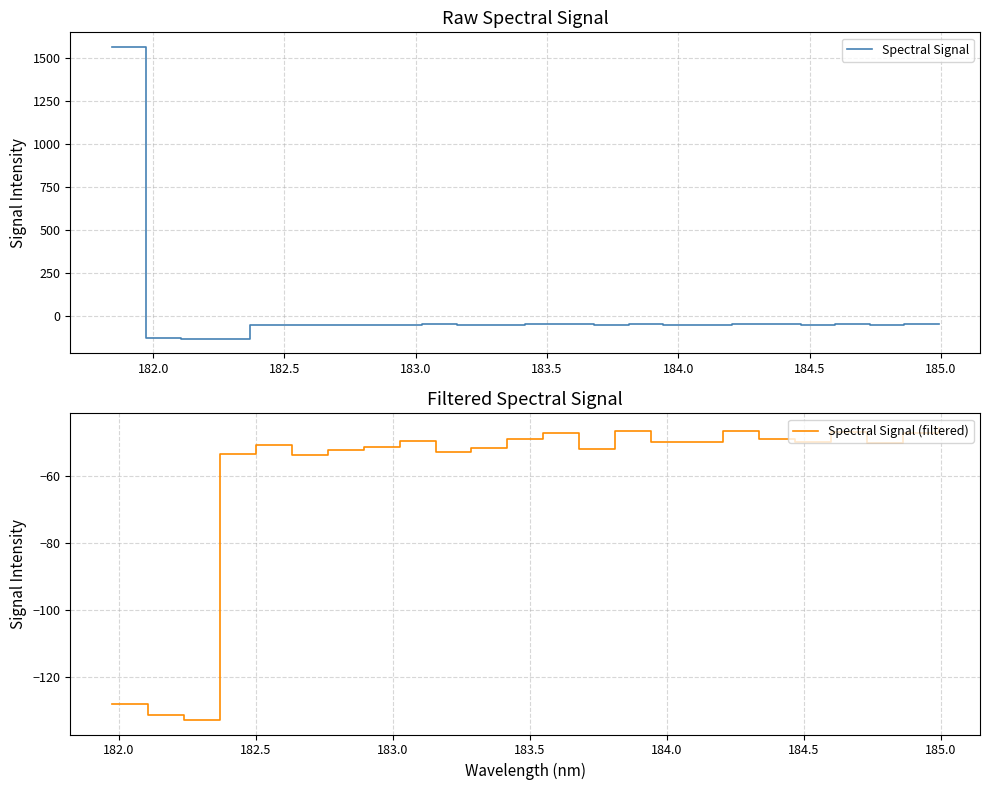

What is the difference between the maximum and minimum values?

1696.3